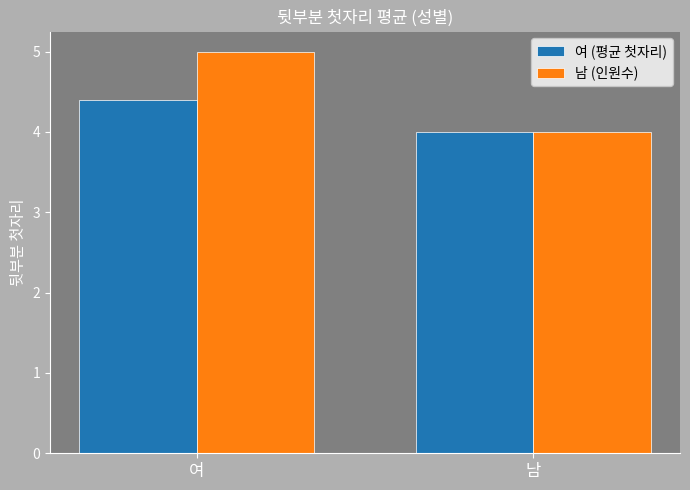

At which category is the sum across all series the highest?

여